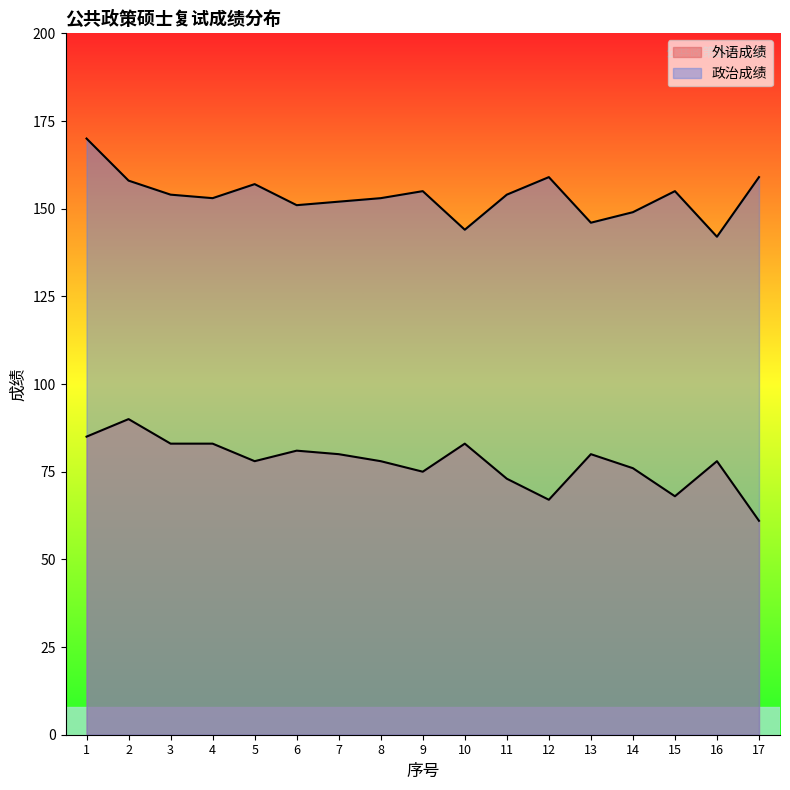

What is the total value across all series at 10?

227